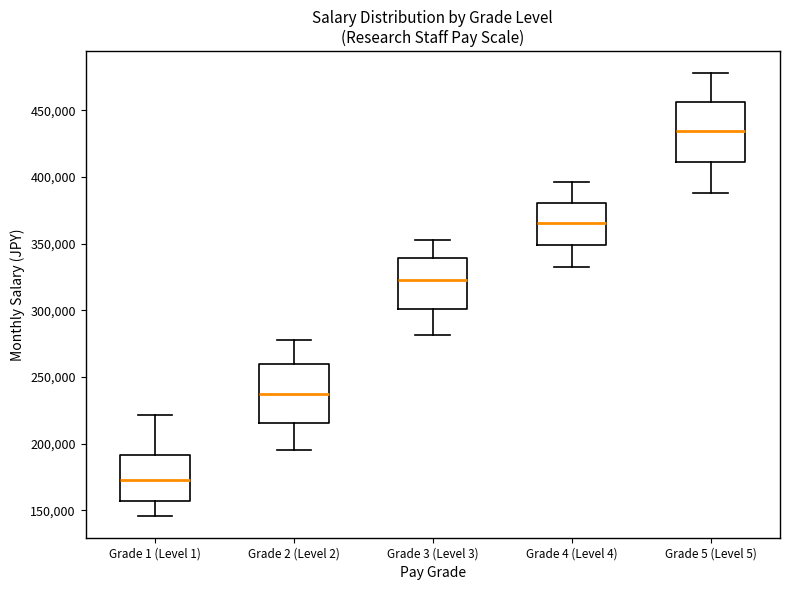

Which box has the highest median line?

Grade 5 (Level 5)